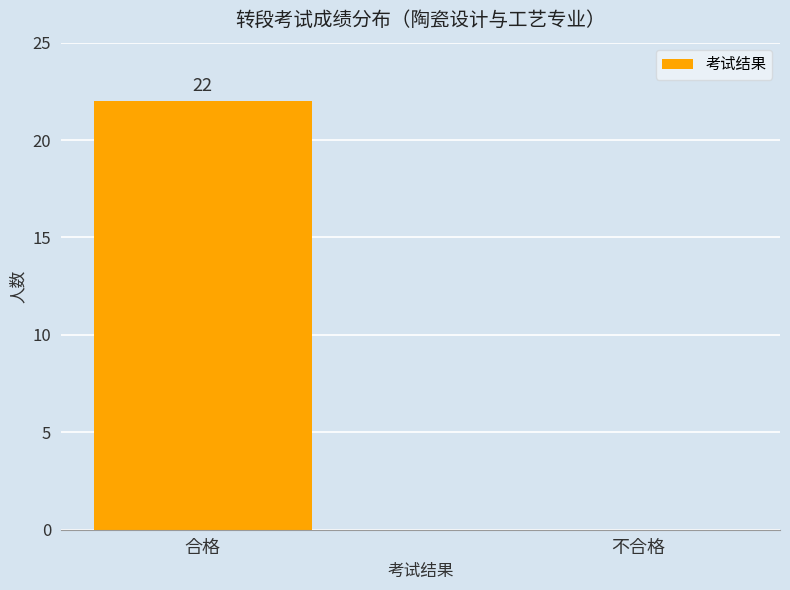

Is it true that the value at 不合格 is 0?

True